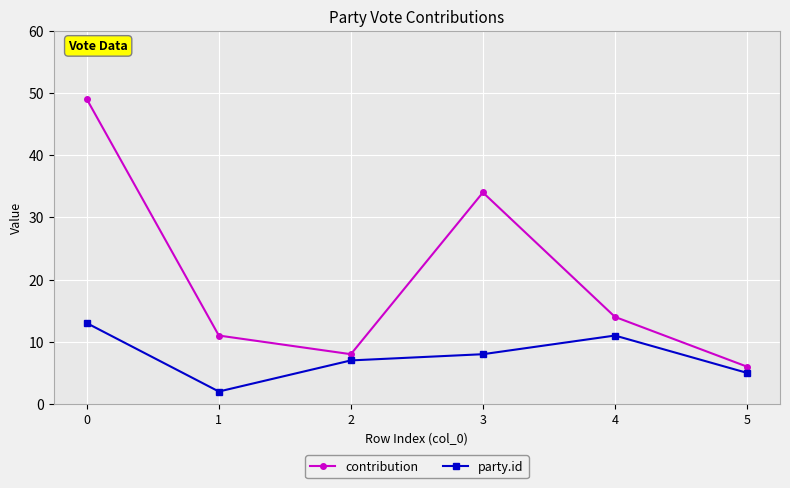

In party.id, how many points are lower than both neighbors (excluding endpoints)?

1